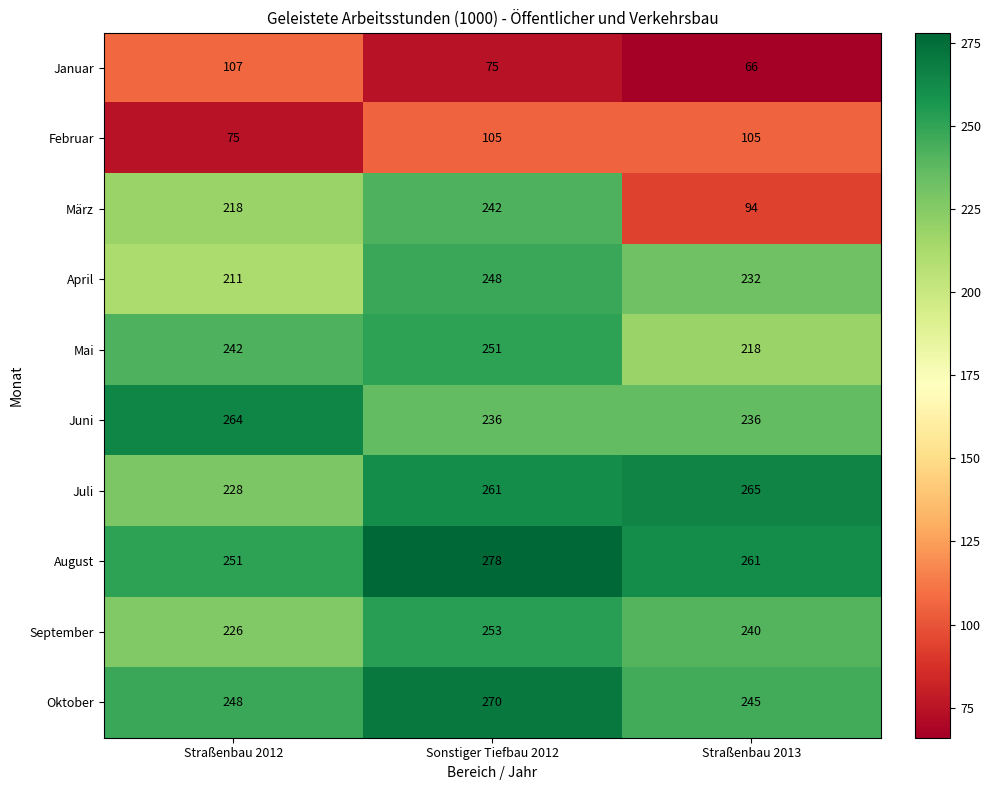

What is the difference between the maximum and minimum values in the Juni series?

28